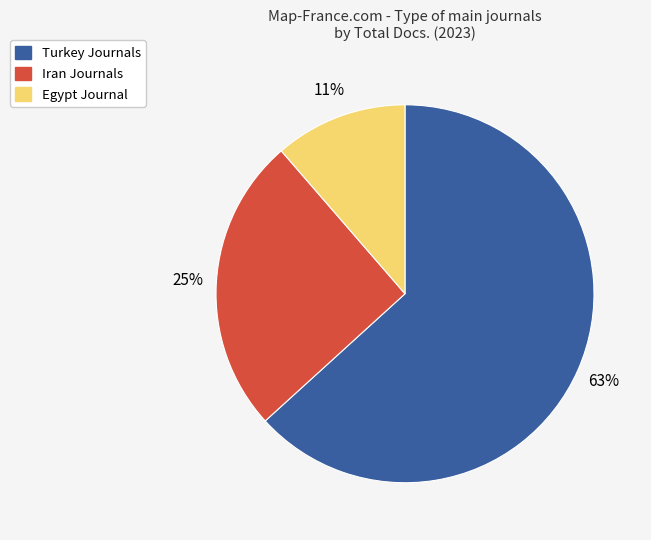

To the nearest percent, what is the average slice percentage?

33%